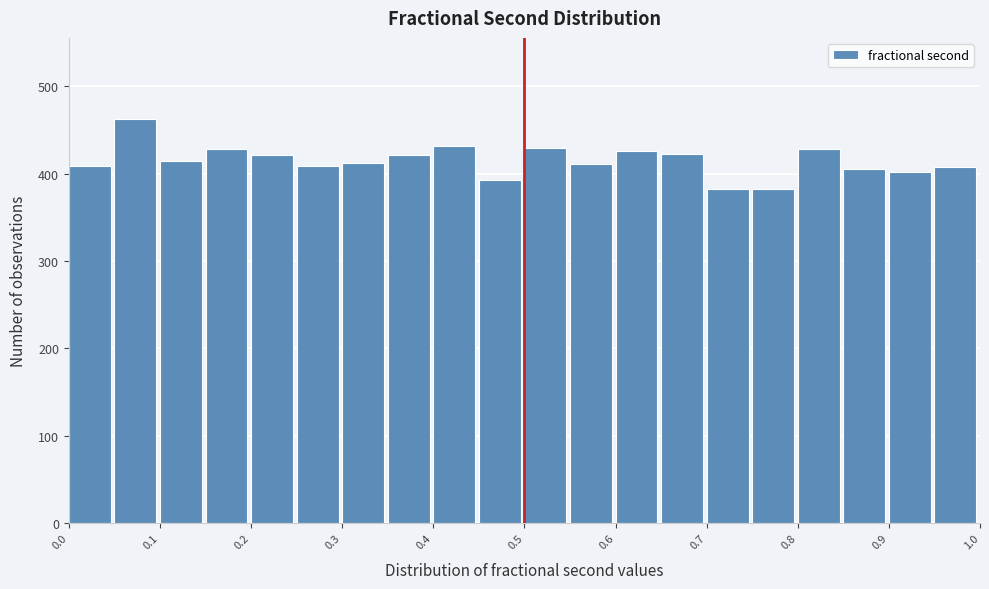

Which range on the x-axis has the tallest bar?

0.05 to 0.10